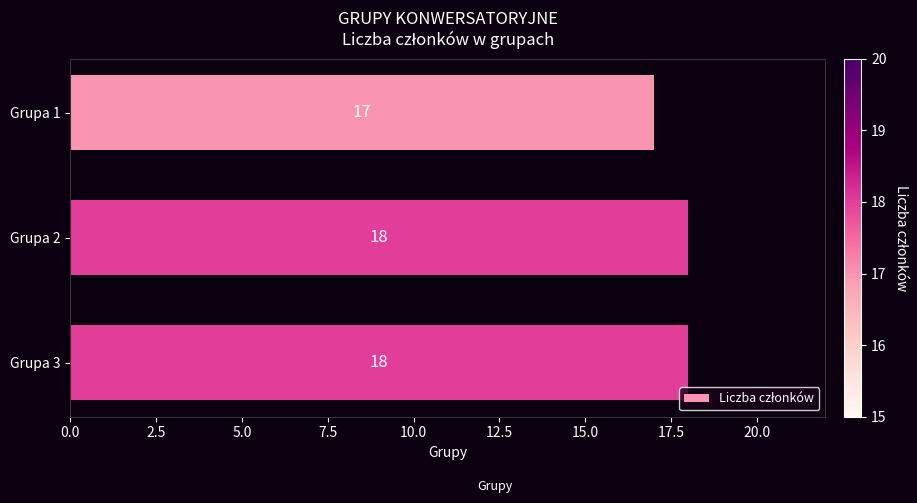

Is it true that the value at Grupa 1 is 10?

False